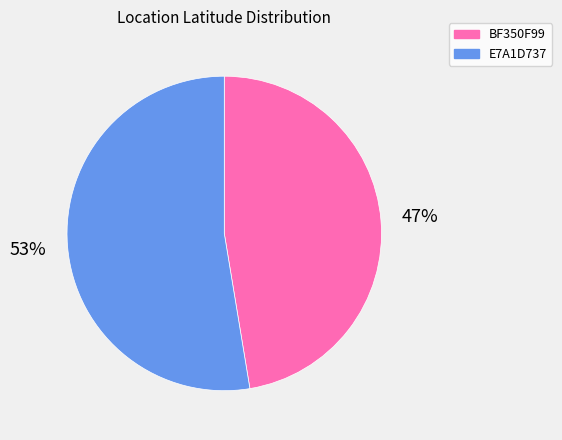

Rank the categories by value from lowest to highest.

BF350F99, E7A1D737